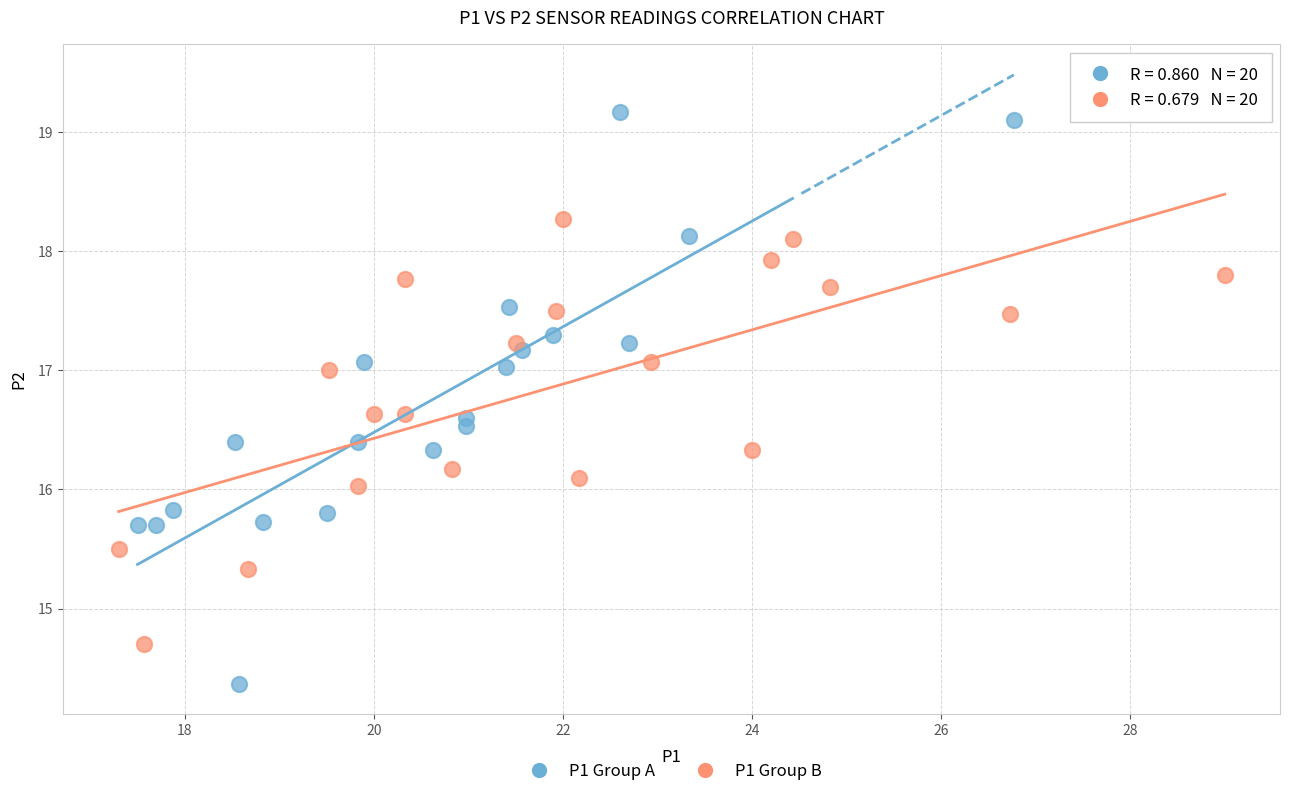

Which series has the widest spread of Y values?

P1 Group A